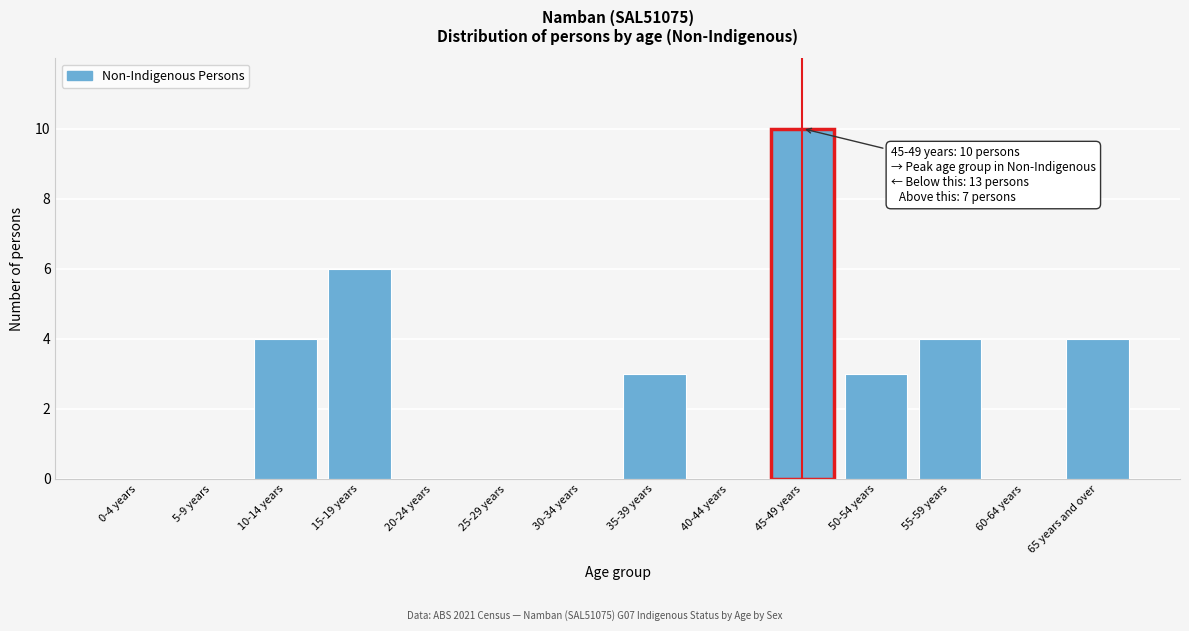

Reading right to left, extract all data points from this chart.

65 years and over=4	60-64 years=0	55-59 years=4	50-54 years=3	45-49 years=10	40-44 years=0	35-39 years=3	30-34 years=0	25-29 years=0	20-24 years=0	15-19 years=6	10-14 years=4	5-9 years=0	0-4 years=0